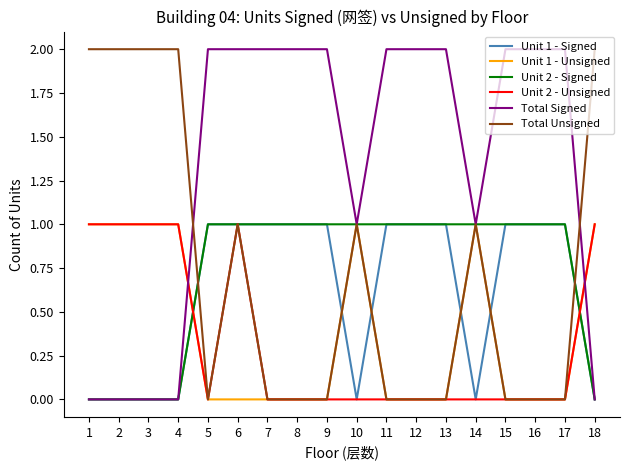

The value of Total Signed at 13 is 2. True or false?

True